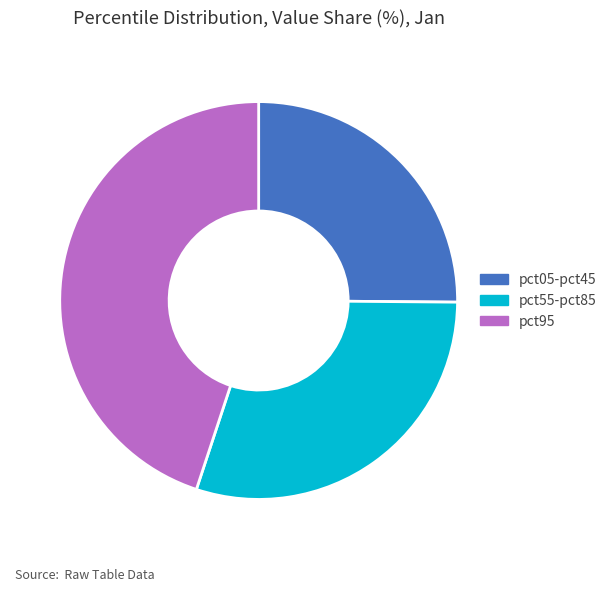

How many slices are in this pie chart?

3